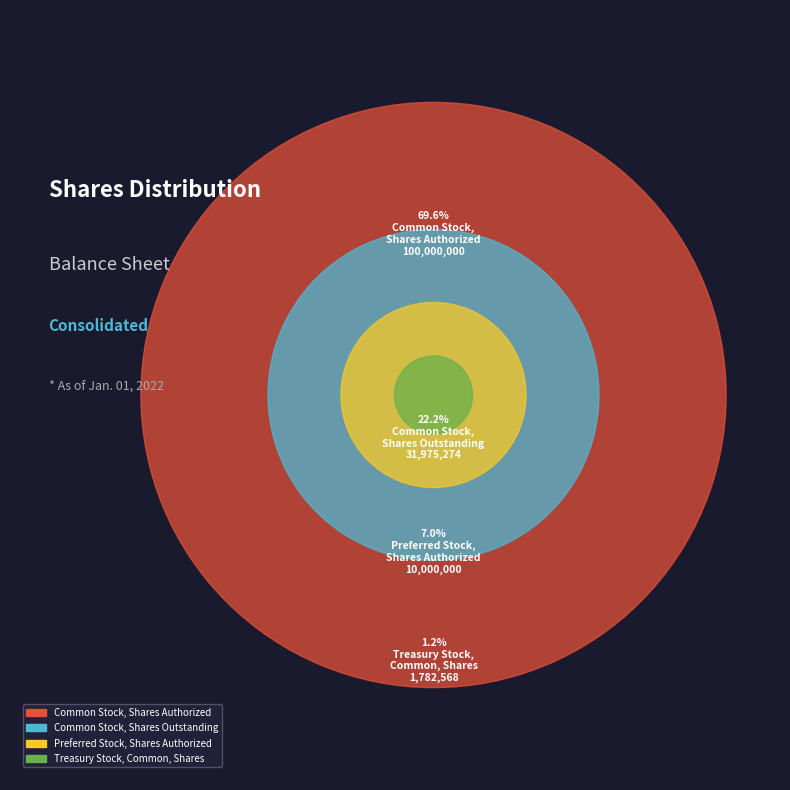

To the nearest percent, what is the difference between the Preferred Stock, Shares Authorized and Common Stock, Shares Authorized slice percentages?

63%